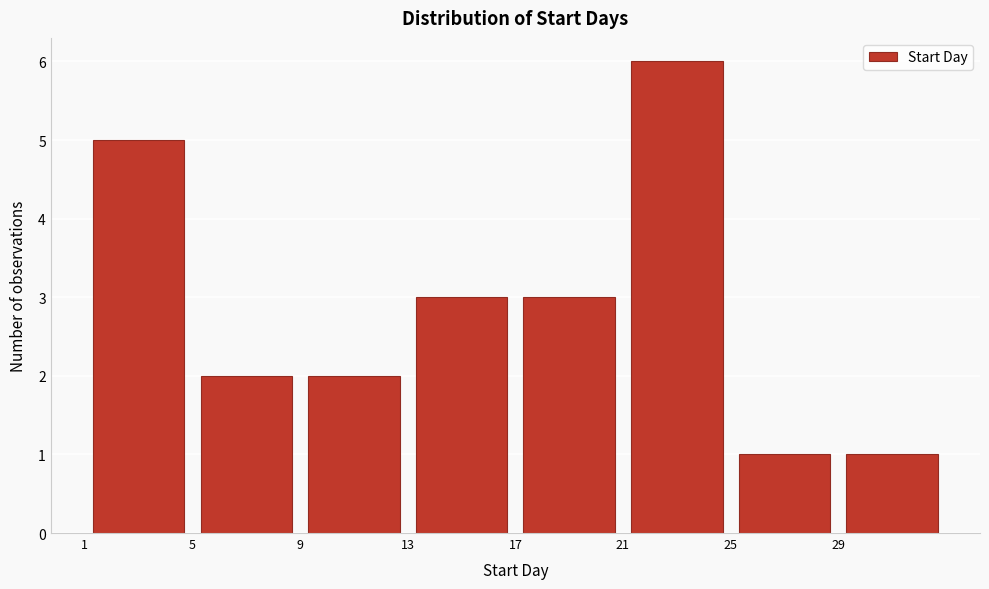

Reading left to right, transcribe this chart: for each bar, give the range it covers on the x-axis and its height. The values are not printed on the chart, so give them approximately, as read against the axis.

1 to 5: 5
5 to 9: 2
9 to 13: 2
13 to 17: 3
17 to 21: 3
21 to 25: 6
25 to 29: 1
29 to 33: 1